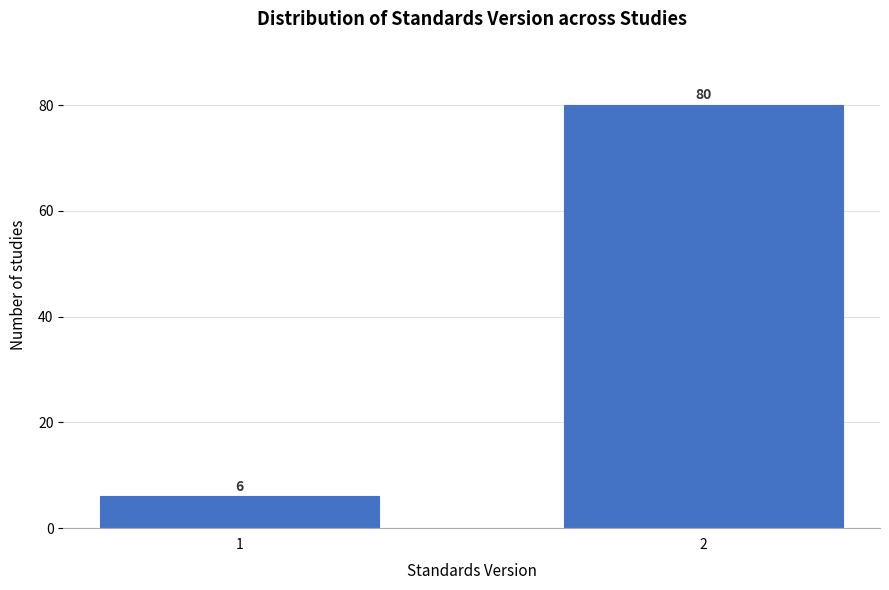

Reading left to right, transcribe all the data shown in this chart.

6	80